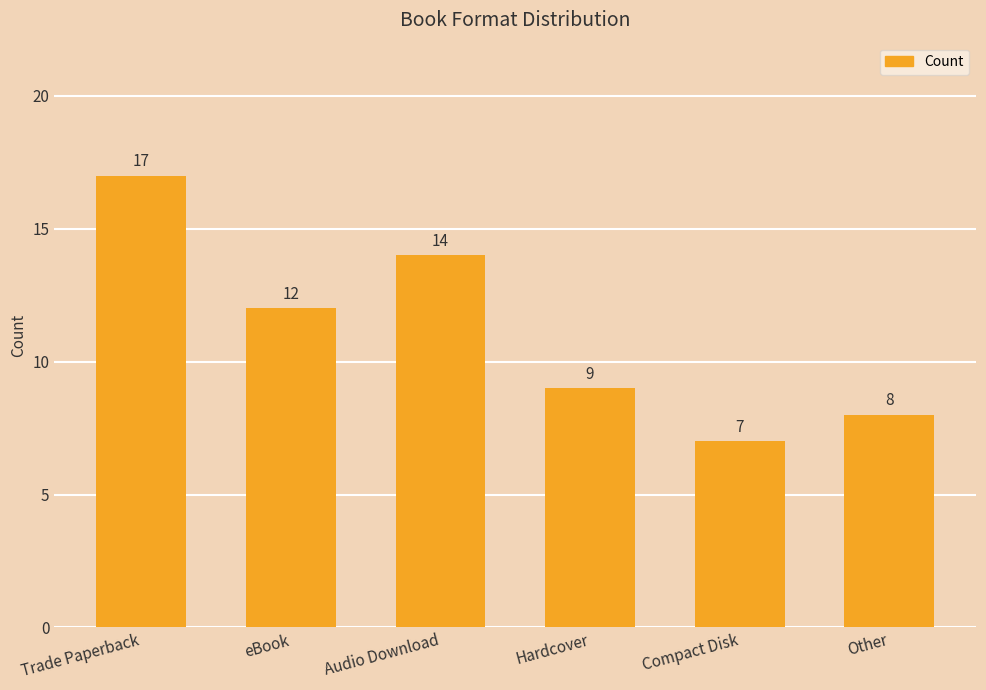

What is the label of the 4th bar from the right?

Audio Download